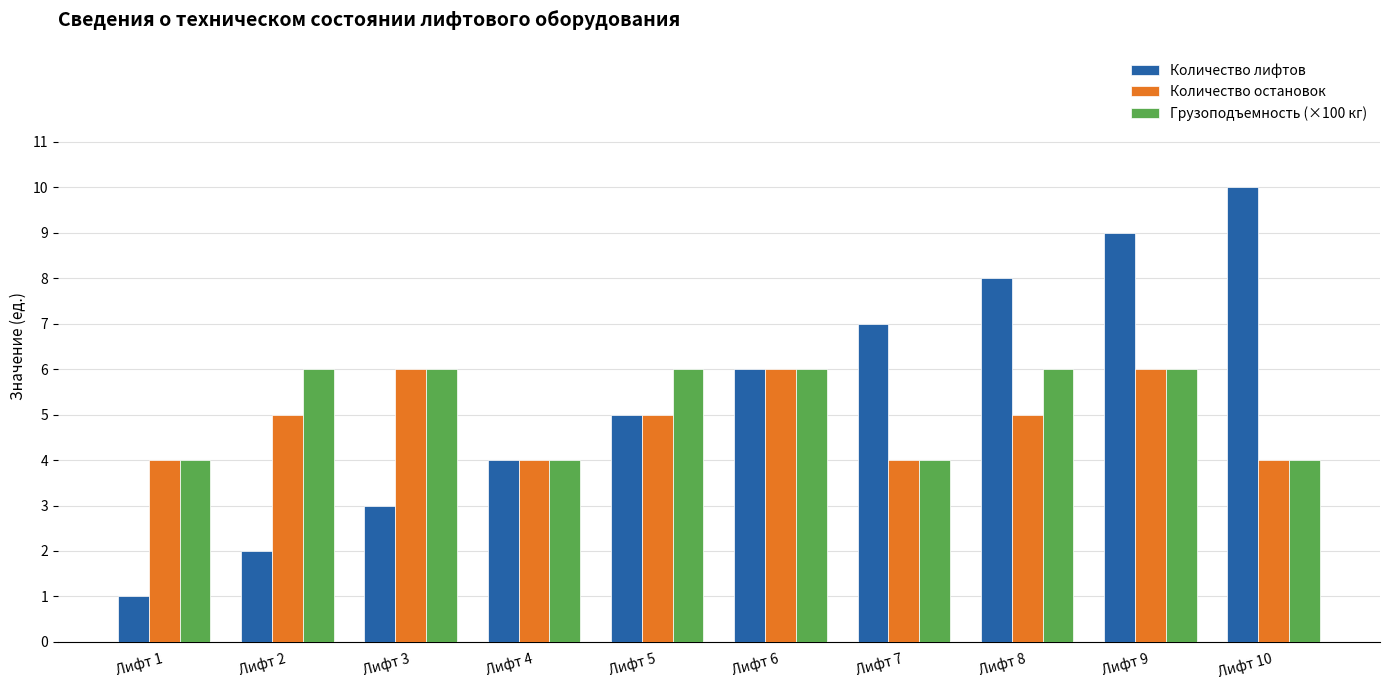

Reading right to left, what are all the values shown in this chart?

Количество лифтов: Лифт 10=10	Лифт 9=9	Лифт 8=8	Лифт 7=7	Лифт 6=6	Лифт 5=5	Лифт 4=4	Лифт 3=3	Лифт 2=2	Лифт 1=1
Количество остановок: Лифт 10=4	Лифт 9=6	Лифт 8=5	Лифт 7=4	Лифт 6=6	Лифт 5=5	Лифт 4=4	Лифт 3=6	Лифт 2=5	Лифт 1=4
Грузоподъемность (×100 кг): Лифт 10=4	Лифт 9=6	Лифт 8=6	Лифт 7=4	Лифт 6=6	Лифт 5=6	Лифт 4=4	Лифт 3=6	Лифт 2=6	Лифт 1=4